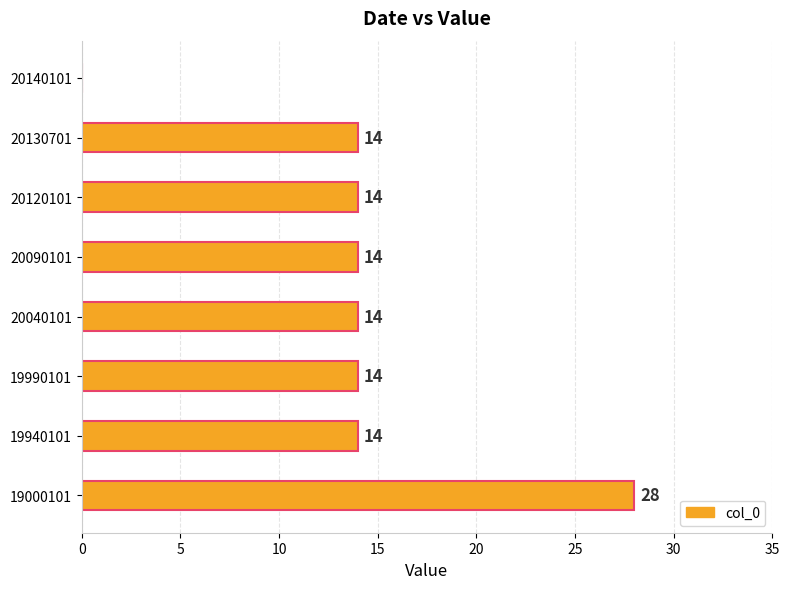

Reading bottom to top, transcribe all the data shown in this chart.

19000101=28	19940101=14	19990101=14	20040101=14	20090101=14	20120101=14	20130701=14	20140101=0